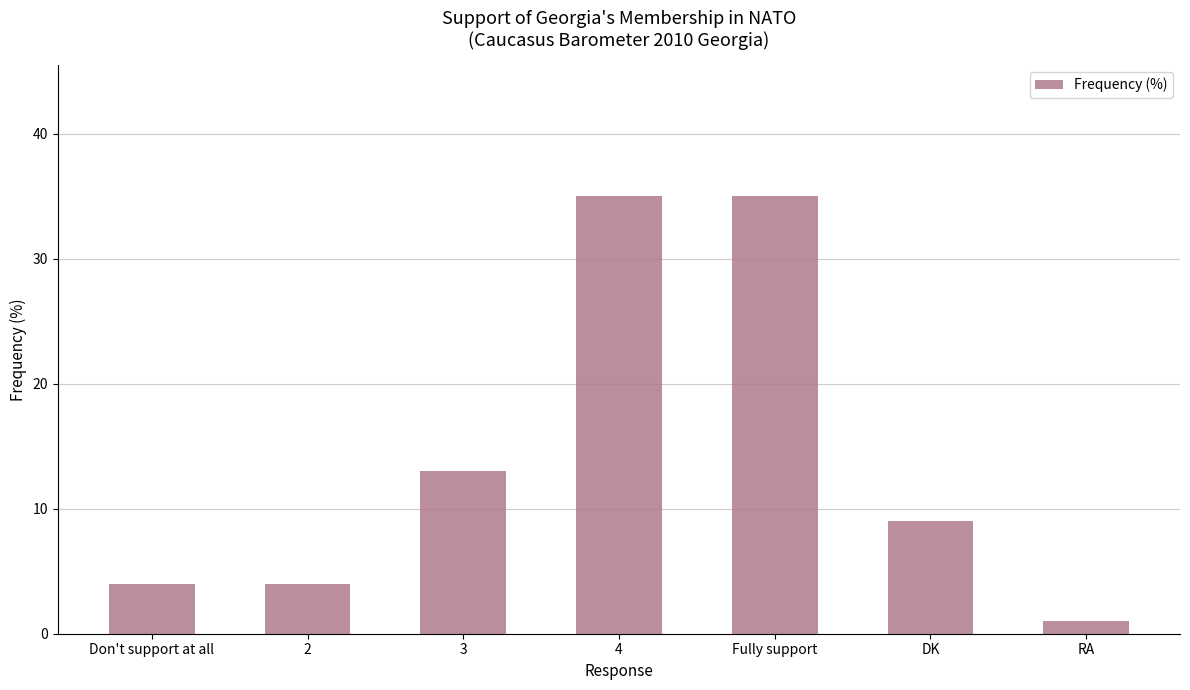

The value at Don't support at all is 4. True or false?

True